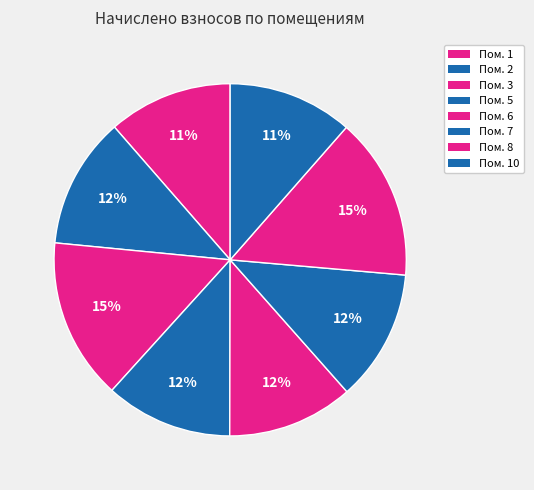

Count the number of slices in the pie.

8